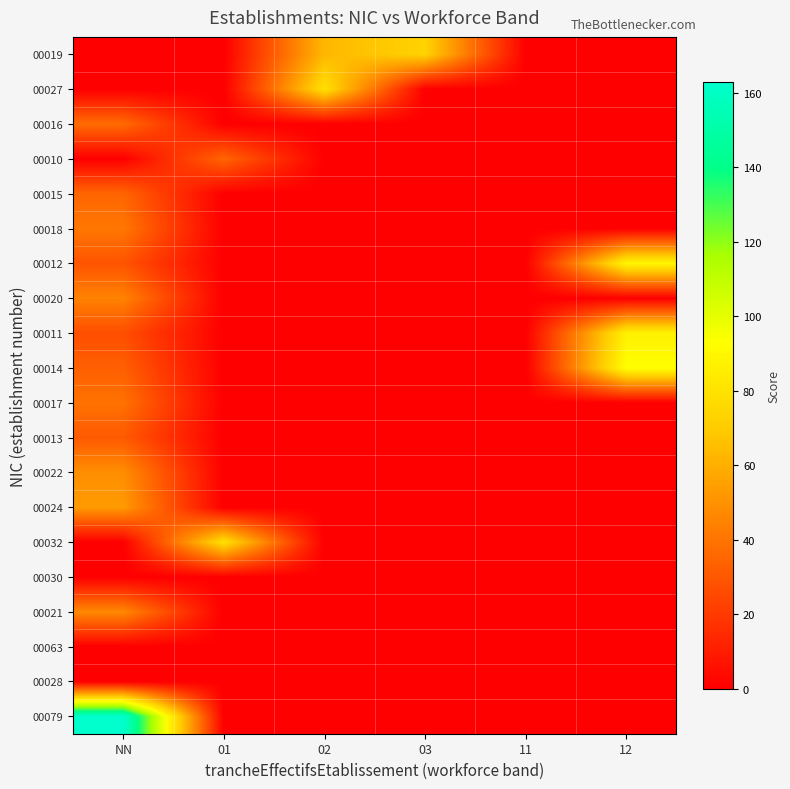

Between 03 and 11, which series saw the biggest shift?

00019